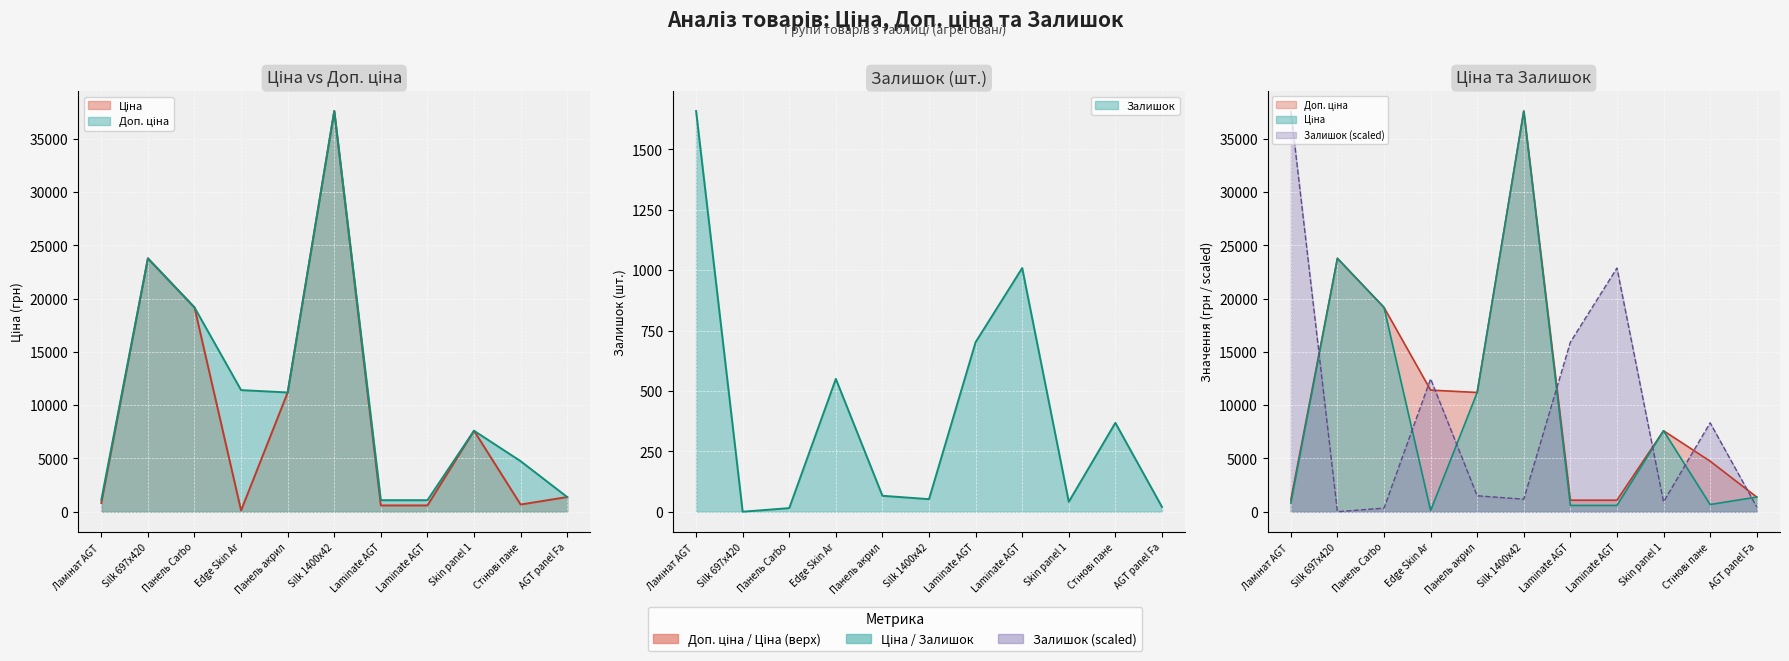

What are all the series names shown in the legend?

Ціна, Доп. ціна, Залишок